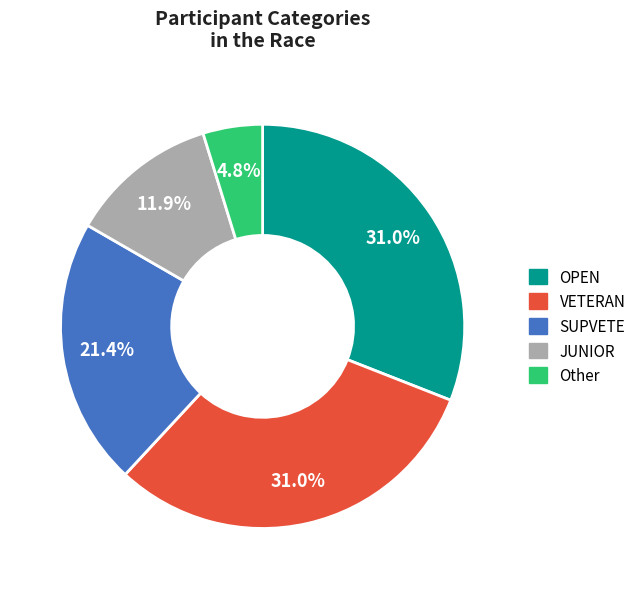

Does any single category account for the majority?

No